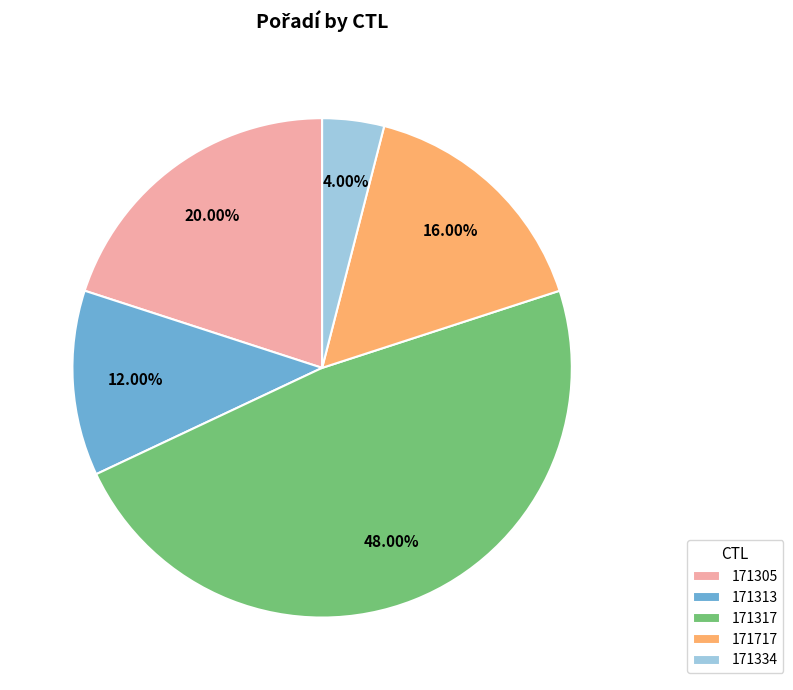

True or false: 171717 accounts for 16% of the total.

True